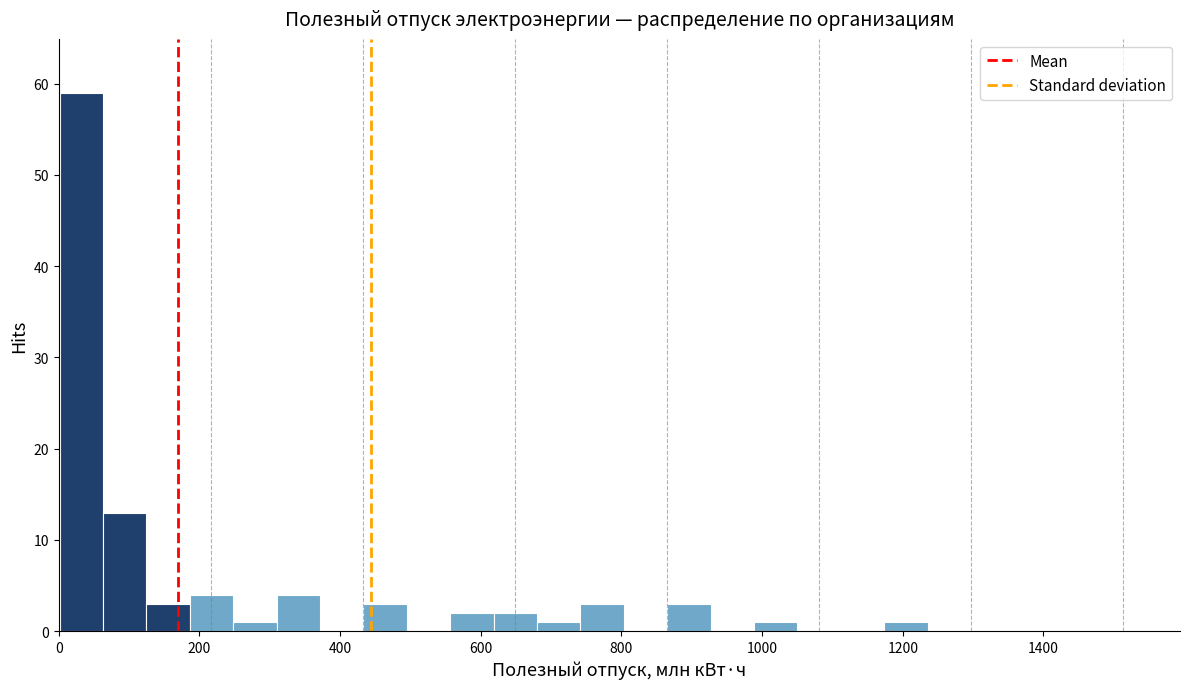

Around what value on the x-axis is the tallest bar? Give the approximate position of its centre, as read against the axis.

40